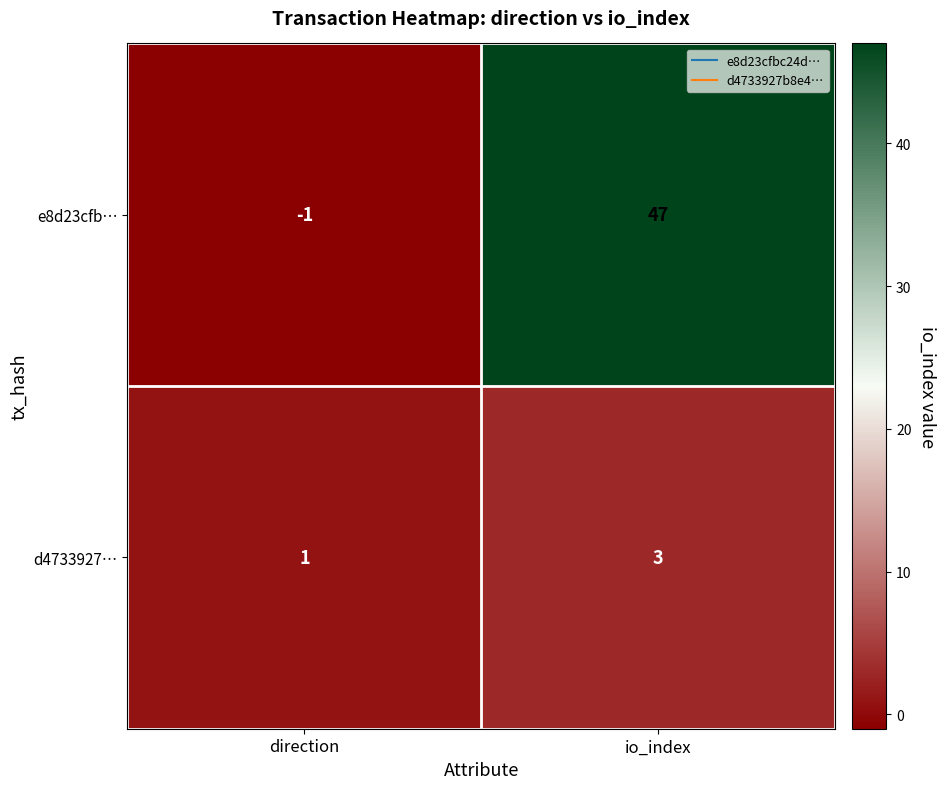

Rank the series by their average value, from highest to lowest.

e8d23cfb…, d4733927…